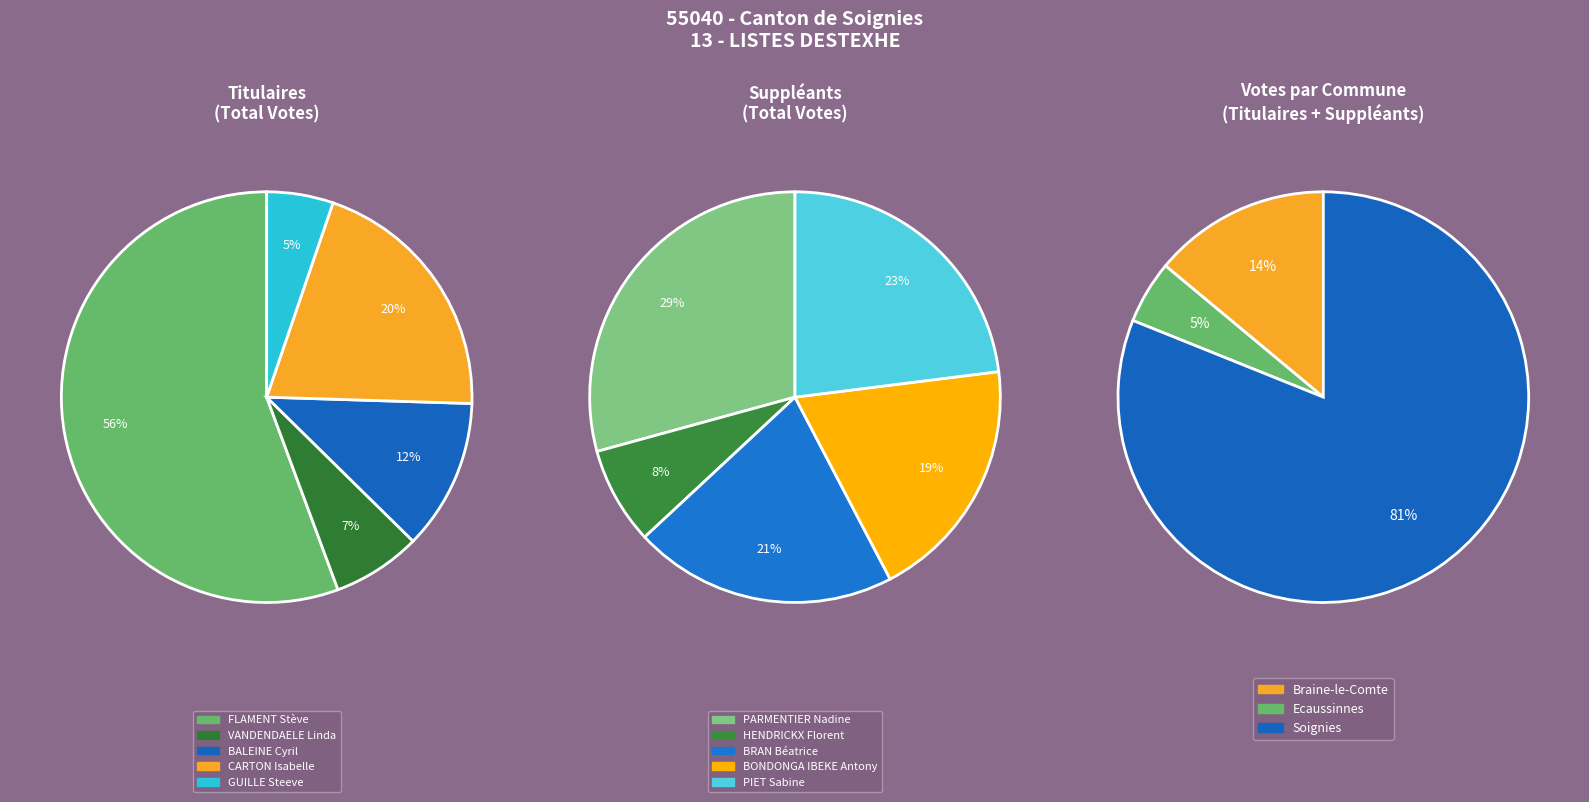

Which slice is the largest?

FLAMENT Stève